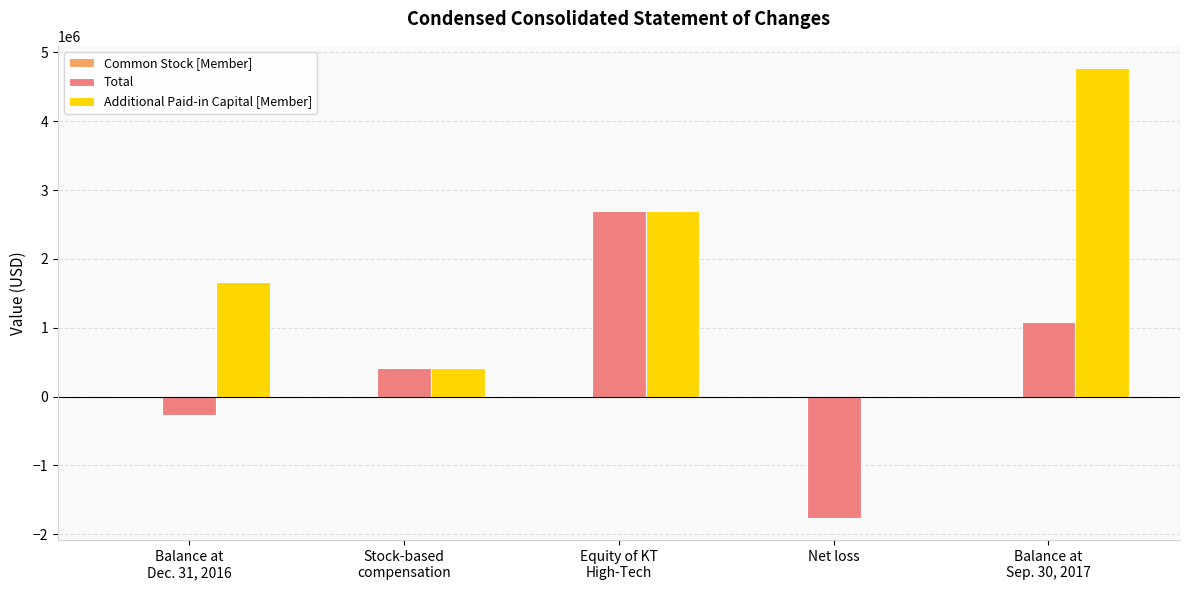

Which series has the largest total across all categories?

Additional Paid-in Capital [Member]